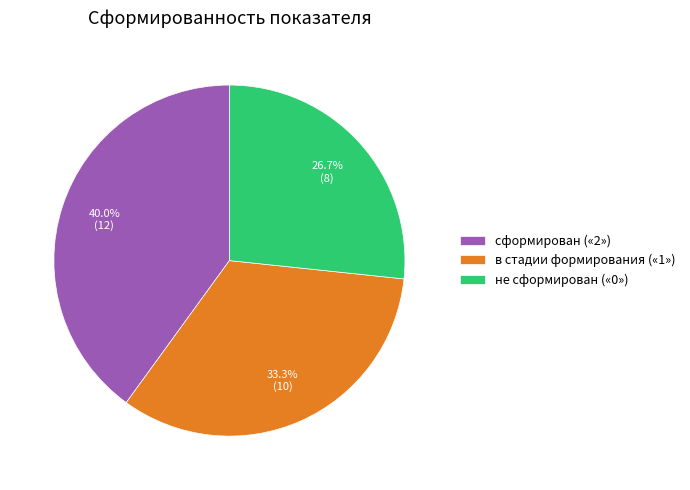

Is there any slice that represents more than half of the pie?

No